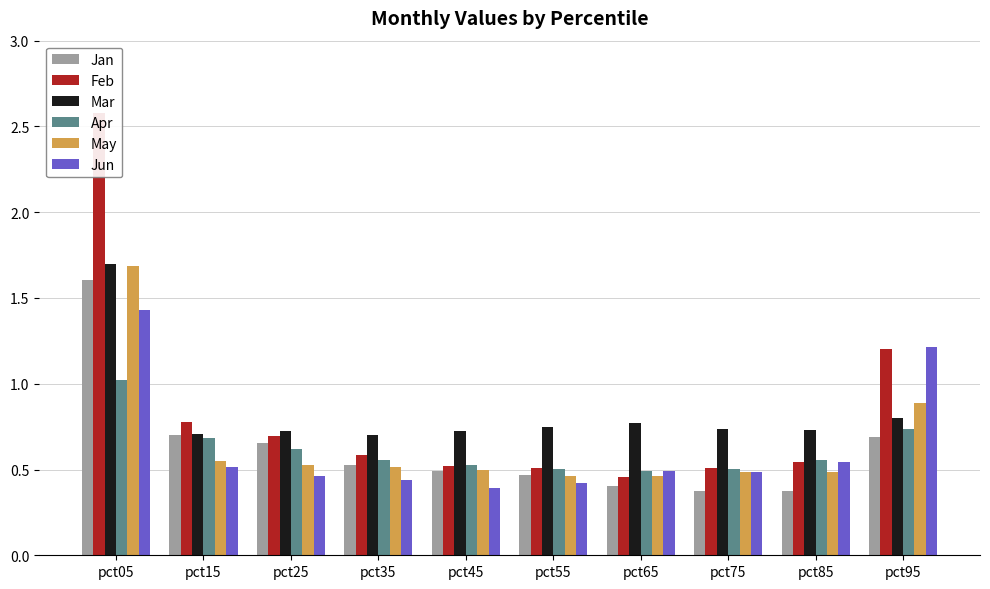

Which category has the lowest value across all series?

pct75